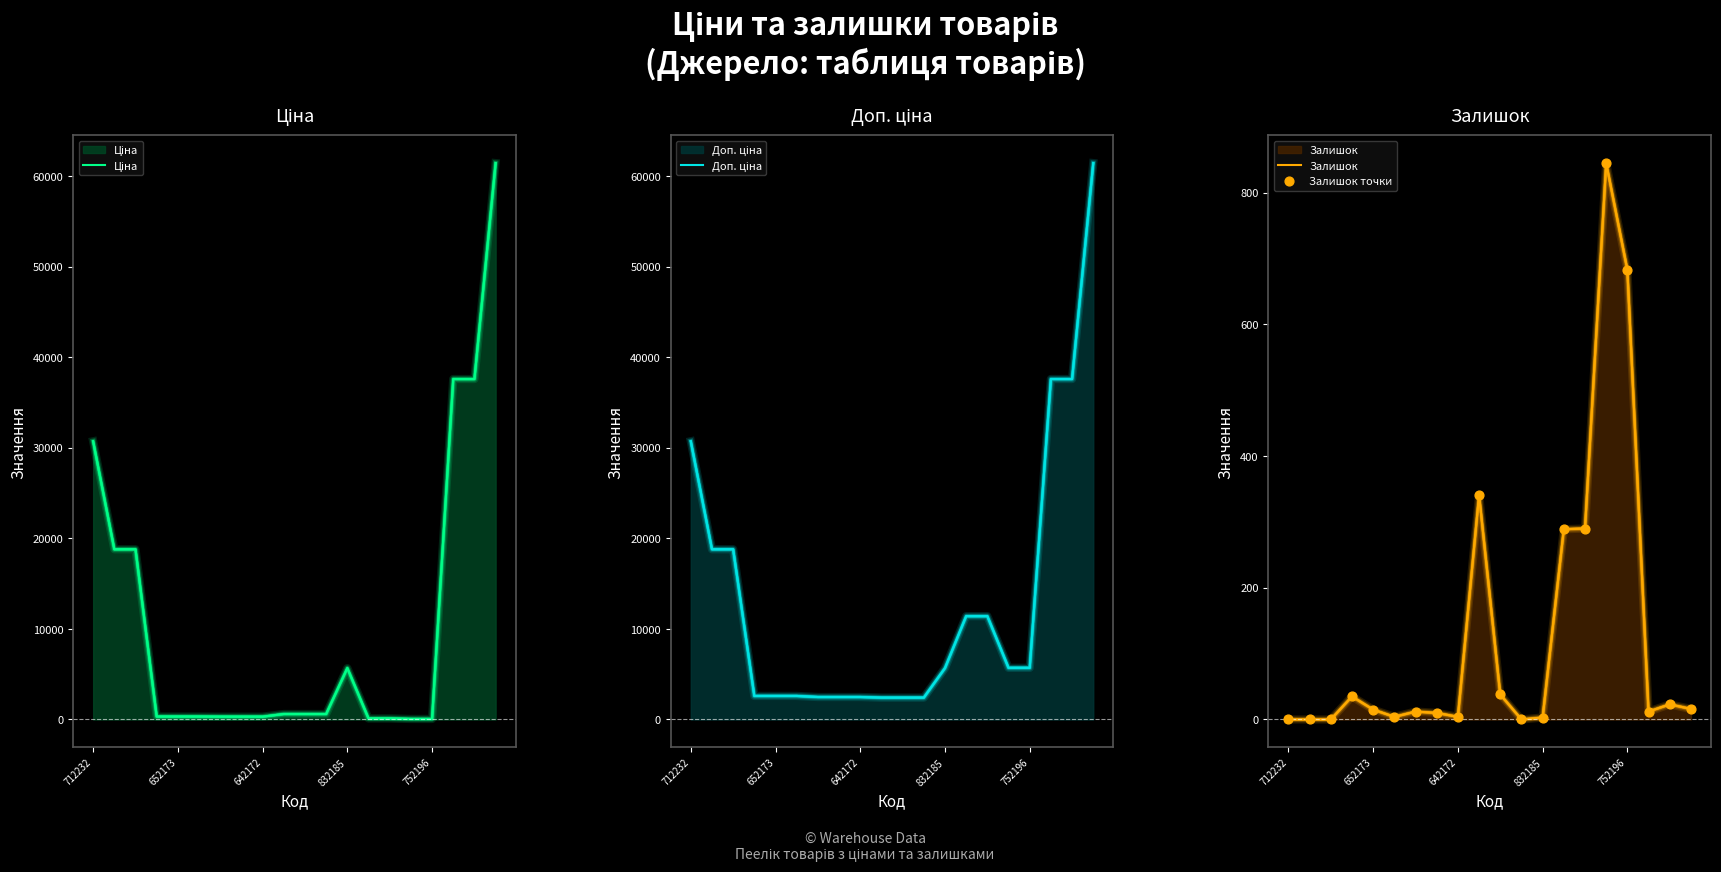

What are all the series names shown in the legend?

Ціна, Доп. ціна, Залишок, Залишок точки